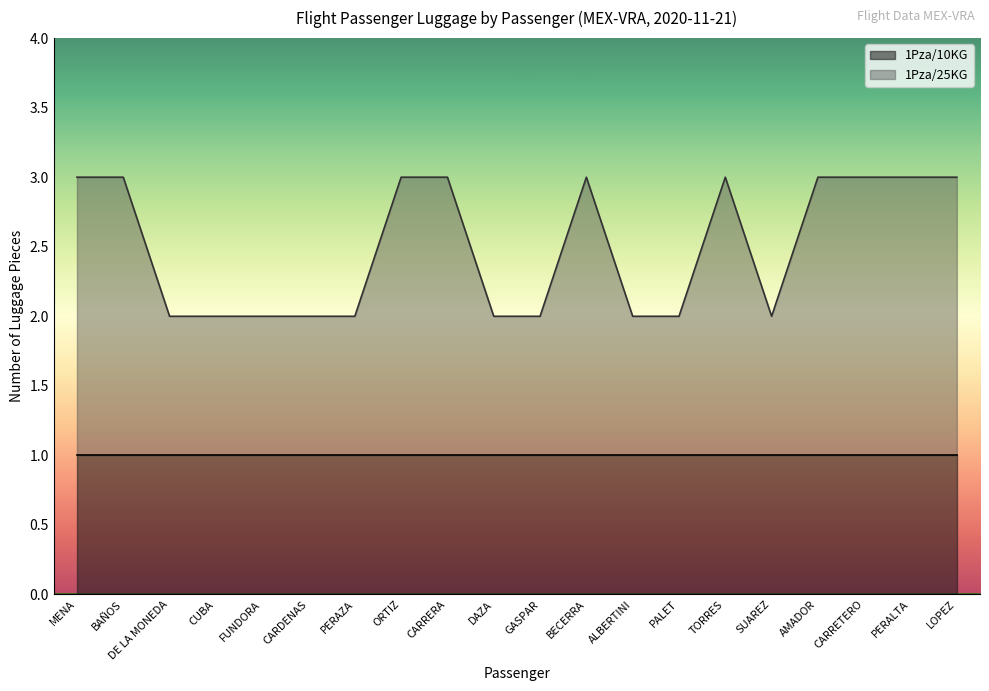

Rank the categories by value from lowest to highest.

DE LA MONEDA, CUBA, FUNDORA, CARDENAS, PERAZA, DAZA, GASPAR, ALBERTINI, PALET, SUAREZ, MENA, BAÑOS, ORTIZ, CARRERA, BECERRA, TORRES, AMADOR, CARRETERO, PERALTA, LOPEZ